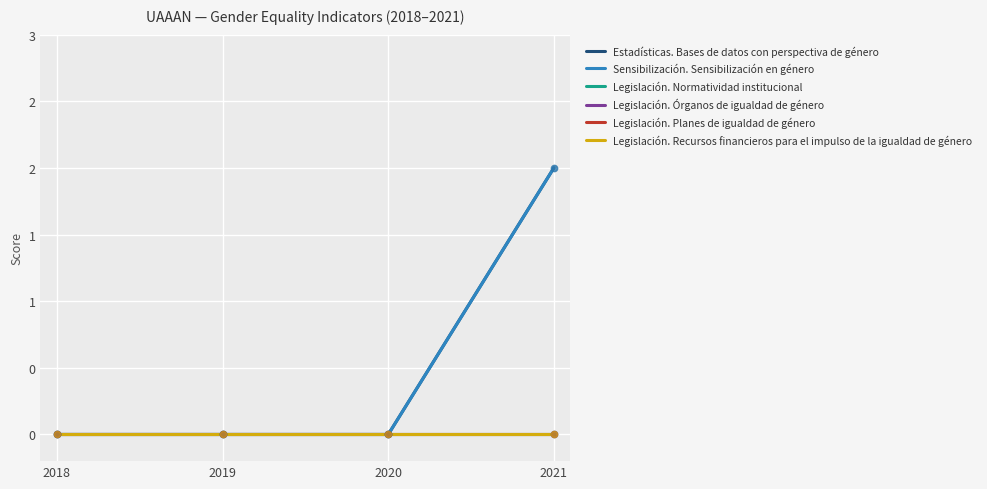

What are all the series names shown in the legend?

Estadísticas. Bases de datos con perspectiva de género, Sensibilización. Sensibilización en género, Legislación. Normatividad institucional, Legislación. Órganos de igualdad de género, Legislación. Planes de igualdad de género, Legislación. Recursos financieros para el impulso de la igualdad de género